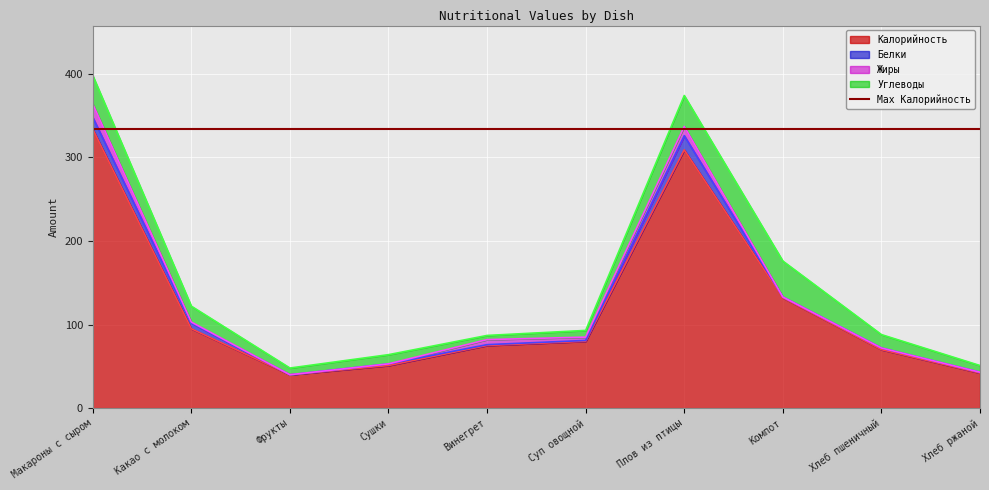

What is the sum of all Углеводы values?

189